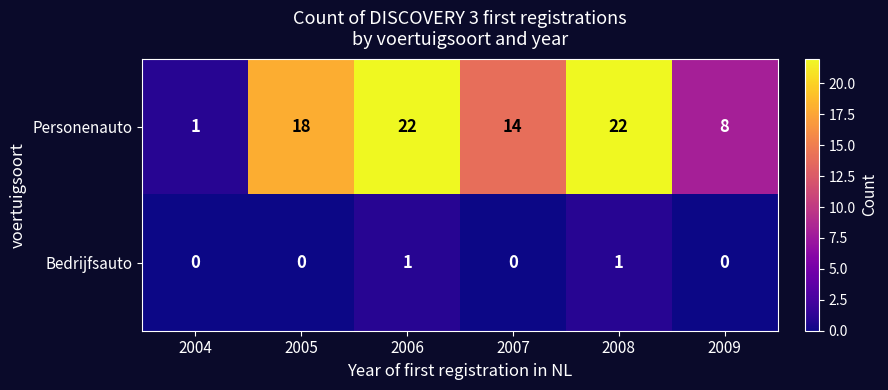

The Personenauto series shows 35 at 2006. True or false?

False